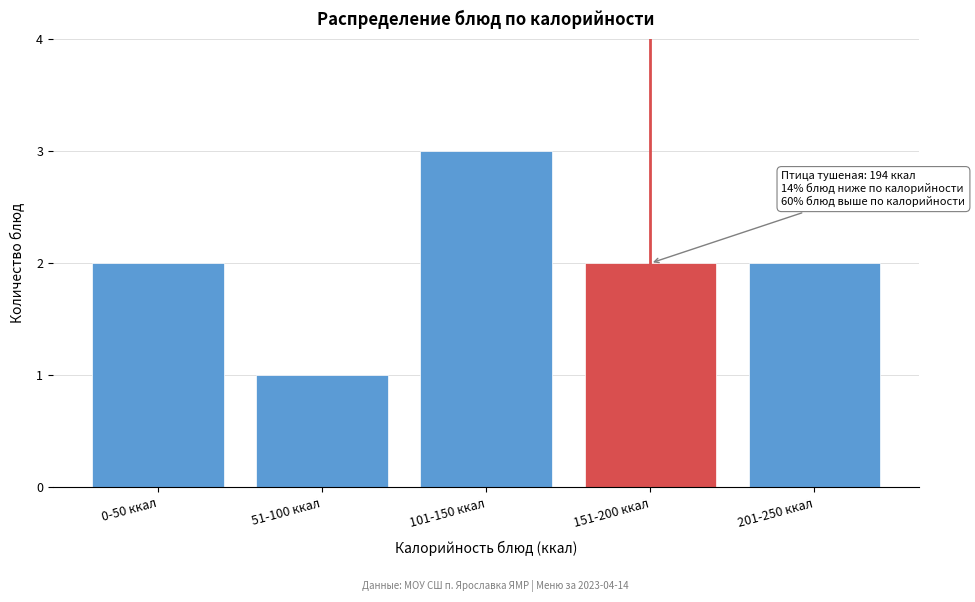

Reading left to right, transcribe all the data shown in this chart.

0-50 ккал=2	51-100 ккал=1	101-150 ккал=3	151-200 ккал=2	201-250 ккал=2